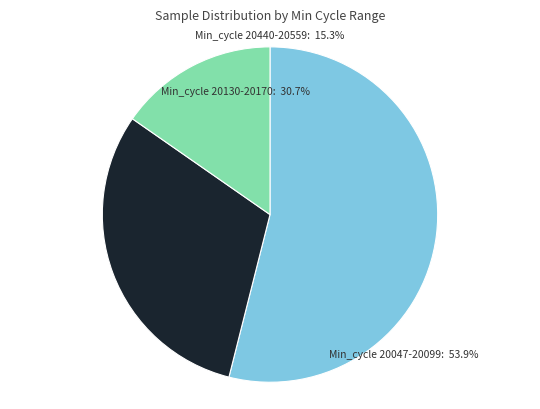

Does 29/20059 account for over 50% of the chart?

No